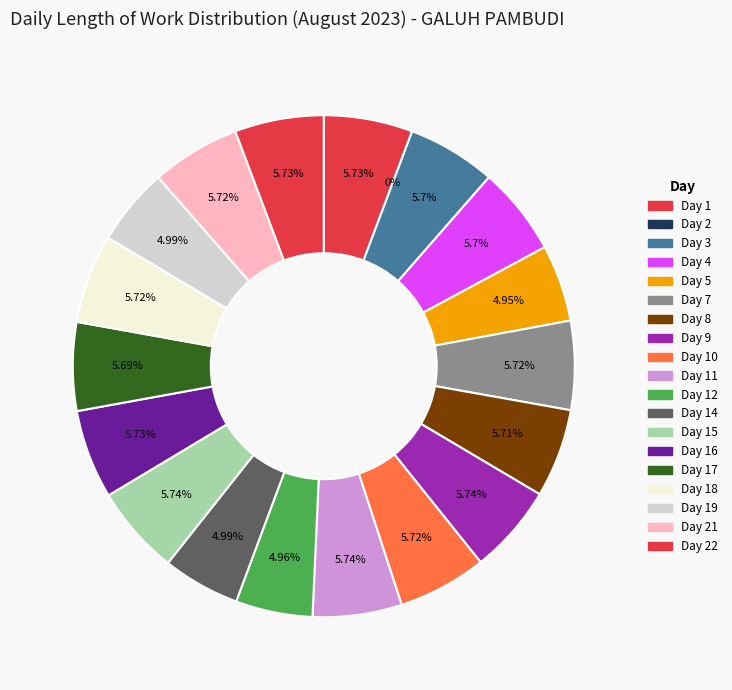

To the nearest percent, what portion does Day 5 represent?

5%